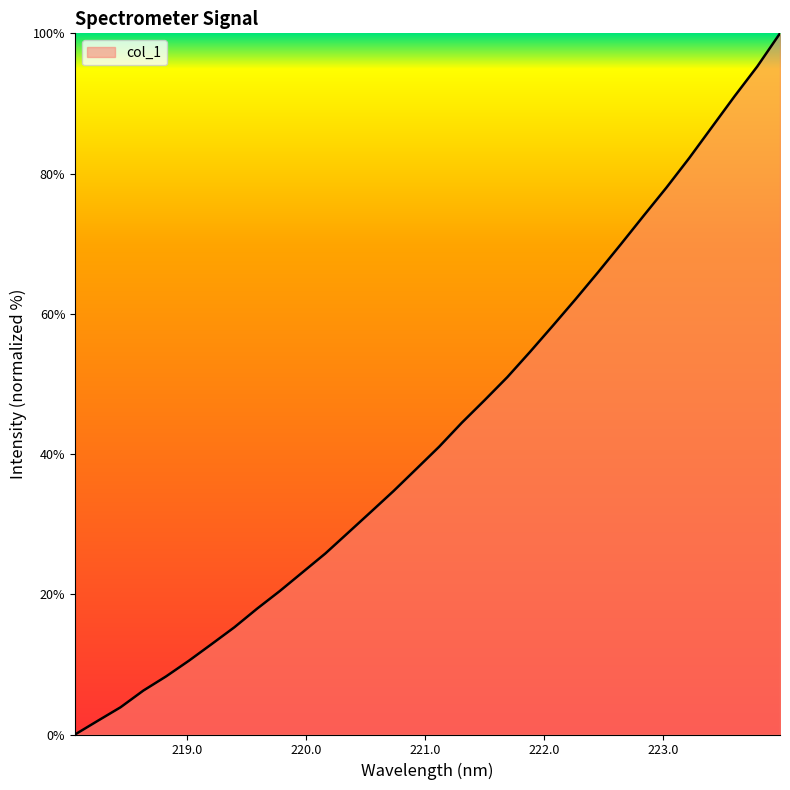

What is the difference between the maximum and minimum values?

100.0